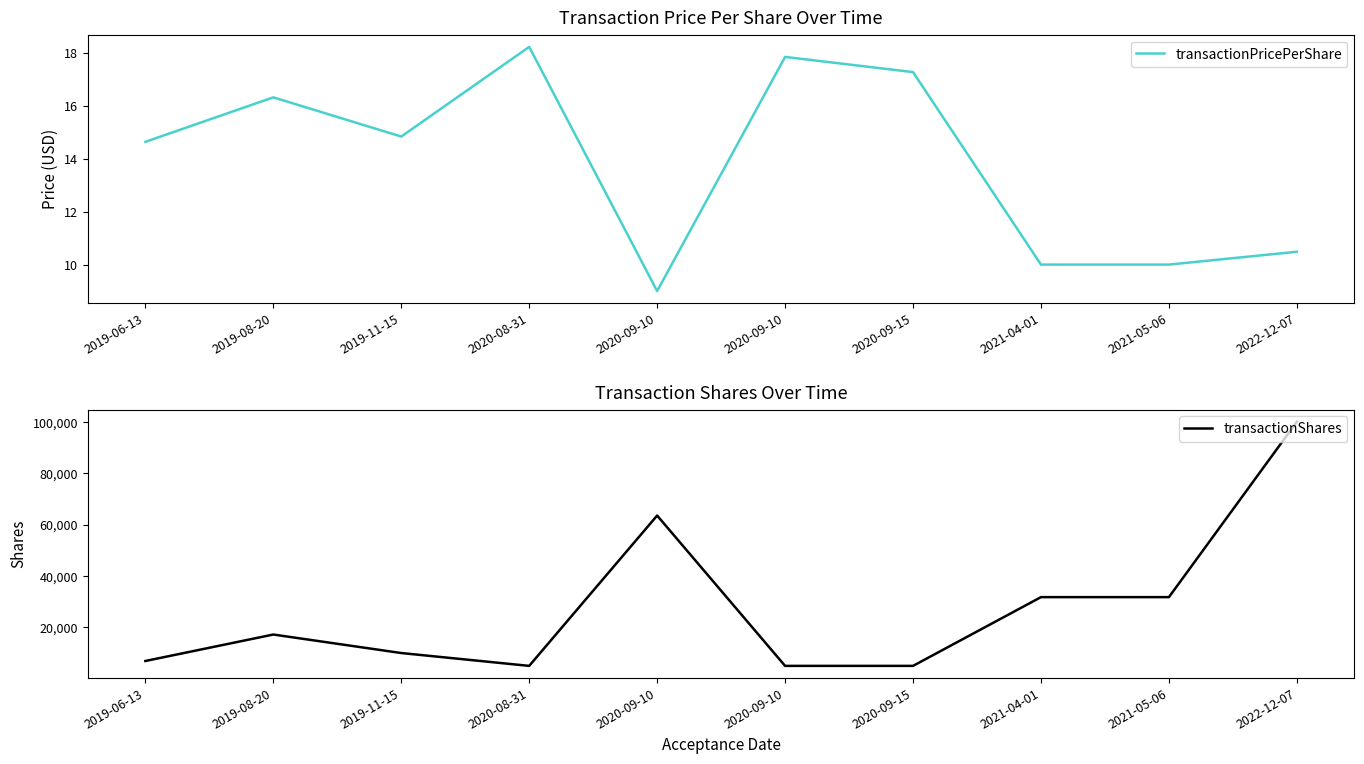

The transactionPricePerShare series shows 10.5 at 2022-12-07. True or false?

True